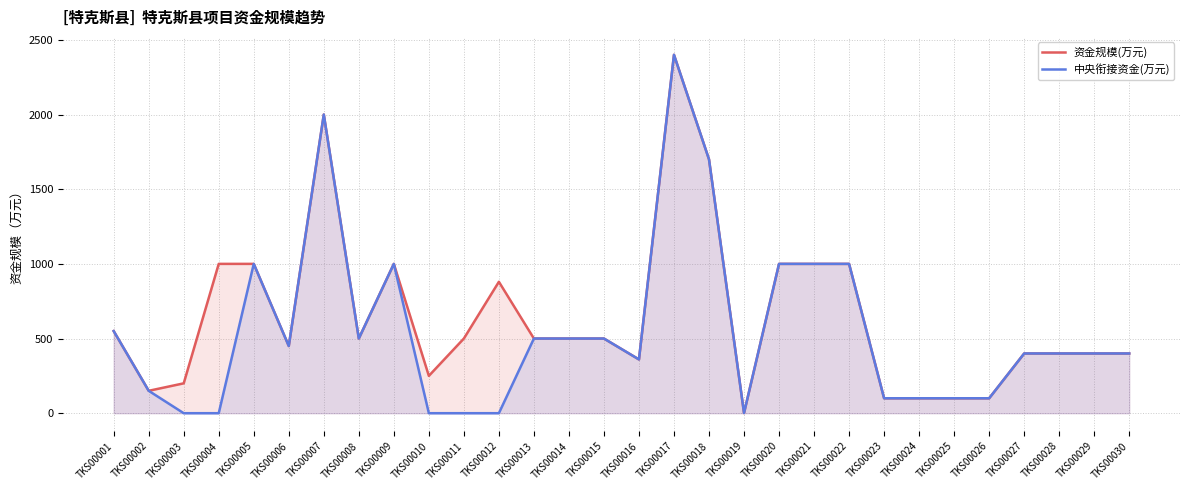

Reading left to right, transcribe all the data shown in this chart.

资金规模(万元): TKS00001=550.0	TKS00002=150.0	TKS00003=200.0	TKS00004=1000.0	TKS00005=1000.0	TKS00006=450.0	TKS00007=2000.0	TKS00008=500.0	TKS00009=1000.0	TKS00010=250.0	TKS00011=500.0	TKS00012=880.0	TKS00013=500.0	TKS00014=500.0	TKS00015=500.0	TKS00016=360.0	TKS00017=2400.0	TKS00018=1700.0	TKS00019=1.2	TKS00020=1000.0	TKS00021=1000.0	TKS00022=1000.0	TKS00023=100.0	TKS00024=100.0	TKS00025=100.0	TKS00026=100.0	TKS00027=400.0	TKS00028=400.0	TKS00029=400.0	TKS00030=400.0
中央衔接资金(万元): TKS00001=550.0	TKS00002=150.0	TKS00003=0.0	TKS00004=0.0	TKS00005=1000.0	TKS00006=450.0	TKS00007=2000.0	TKS00008=500.0	TKS00009=1000.0	TKS00010=0.0	TKS00011=0.0	TKS00012=0.0	TKS00013=500.0	TKS00014=500.0	TKS00015=500.0	TKS00016=360.0	TKS00017=2400.0	TKS00018=1700.0	TKS00019=1.2	TKS00020=1000.0	TKS00021=1000.0	TKS00022=1000.0	TKS00023=100.0	TKS00024=100.0	TKS00025=100.0	TKS00026=100.0	TKS00027=400.0	TKS00028=400.0	TKS00029=400.0	TKS00030=400.0